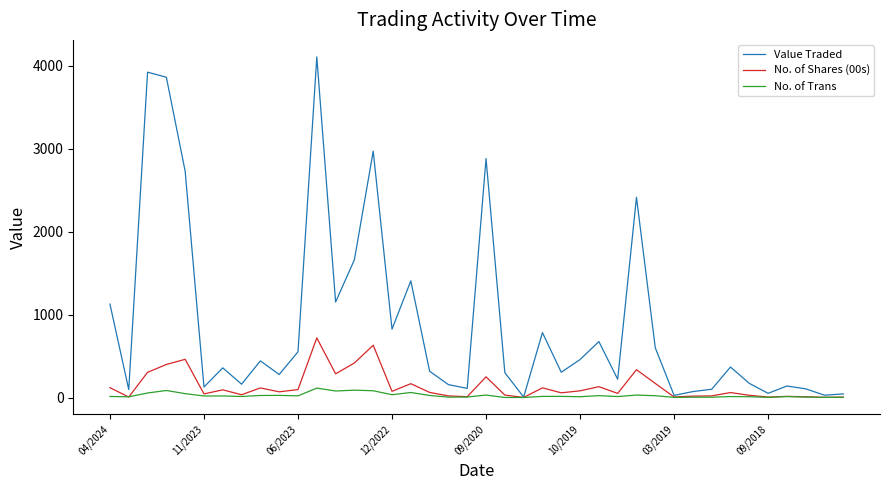

Count the number of data series in this chart.

3